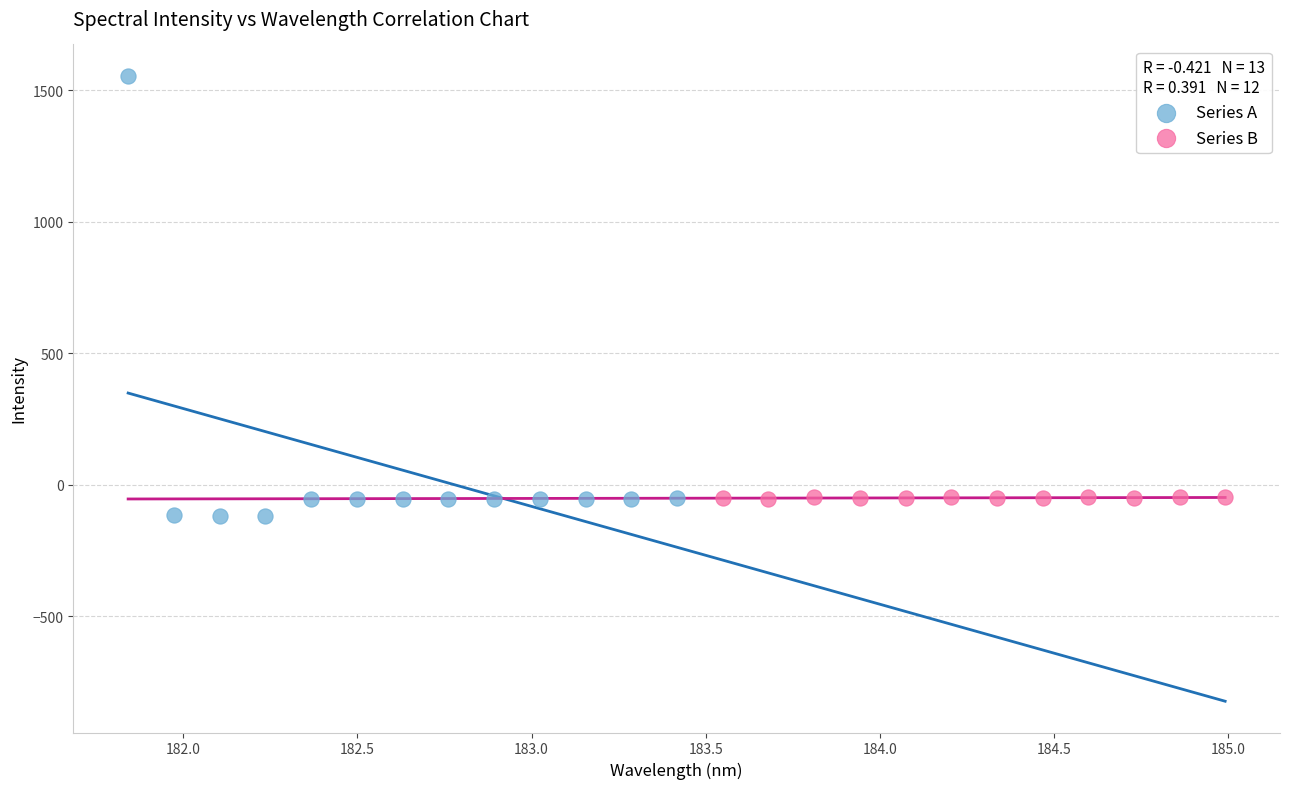

Which series reaches the minimum Y coordinate?

Series A